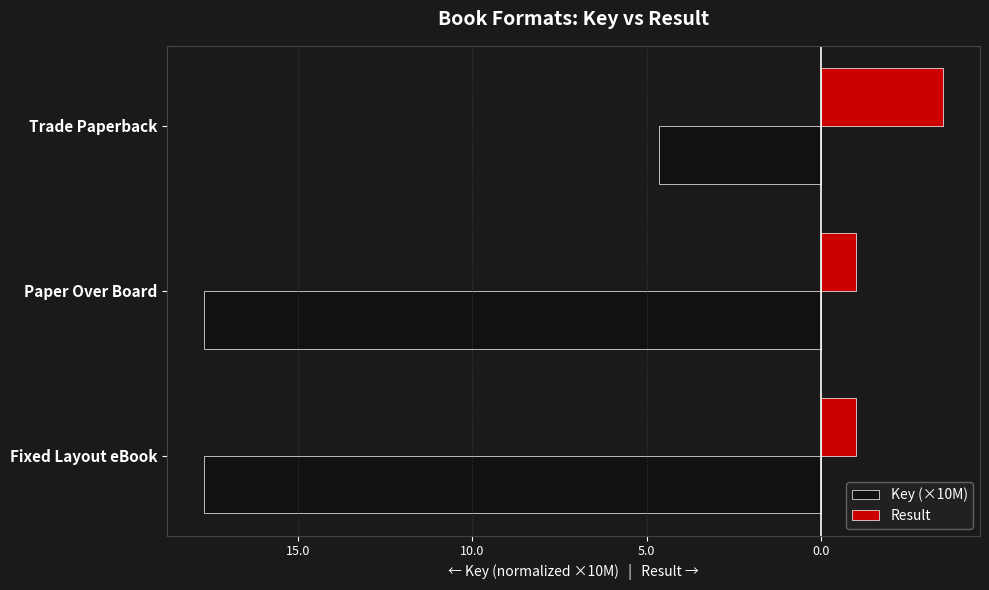

Which series has the widest spread of values?

Key (×10M)